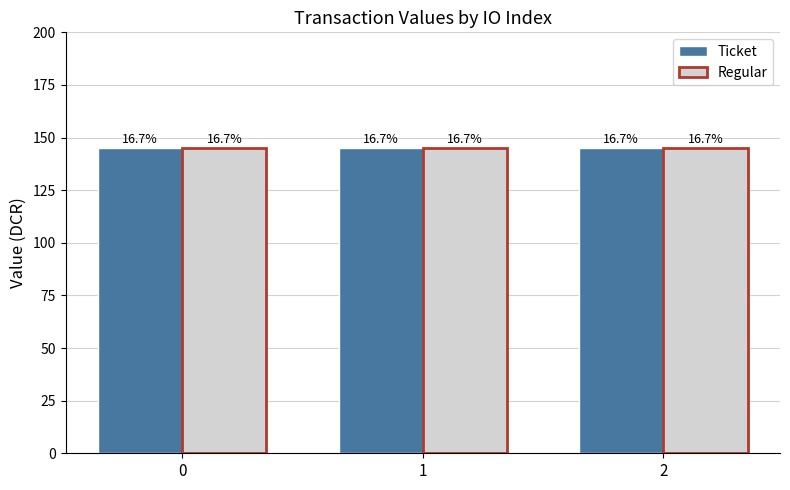

The value of value at 0 is 229.2. True or false?

False